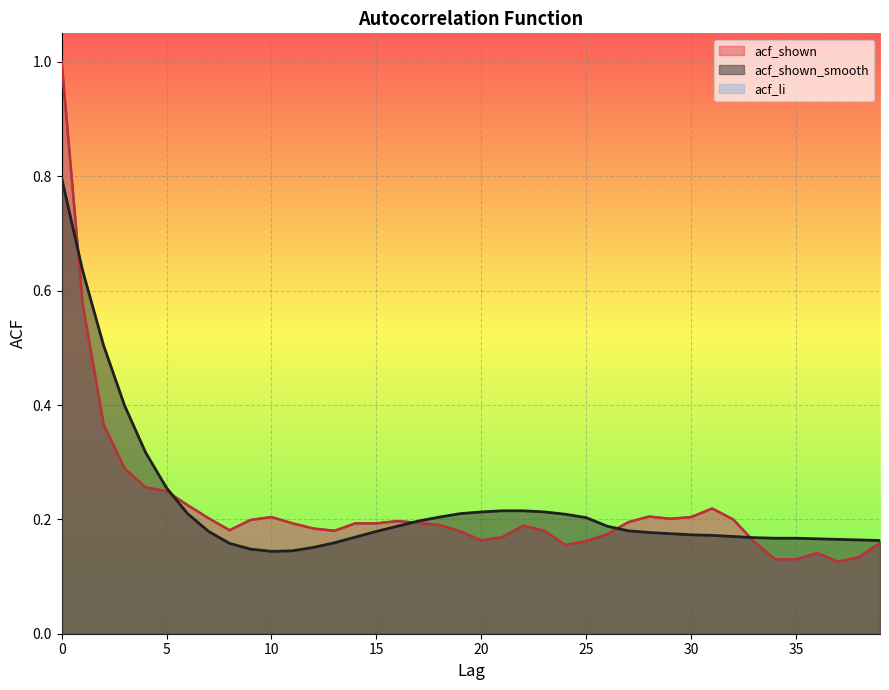

What is the maximum value for acf_li?

1.0